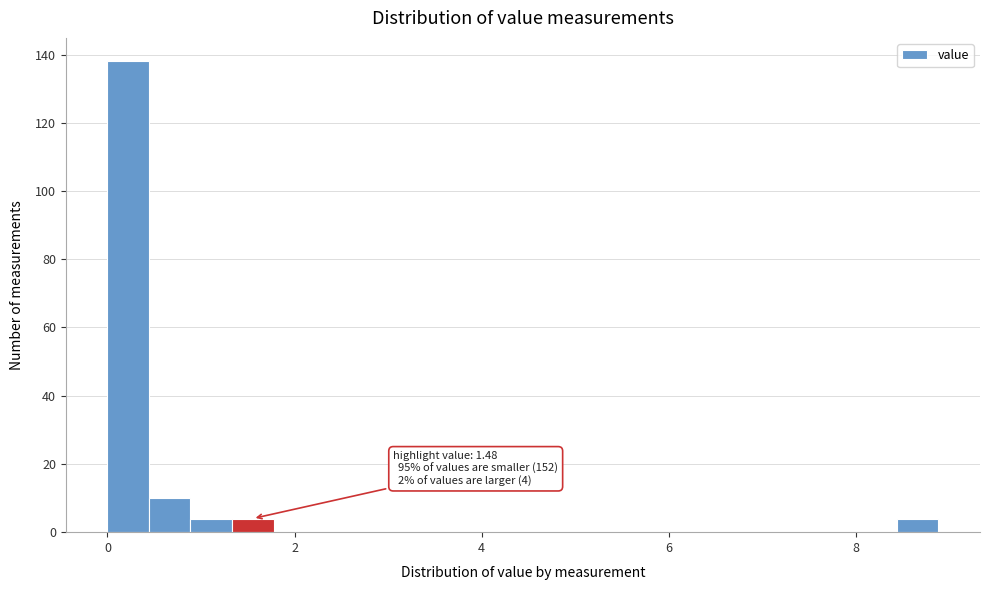

Around what value on the x-axis is the tallest bar? Give the approximate position of its centre, as read against the axis.

0.2